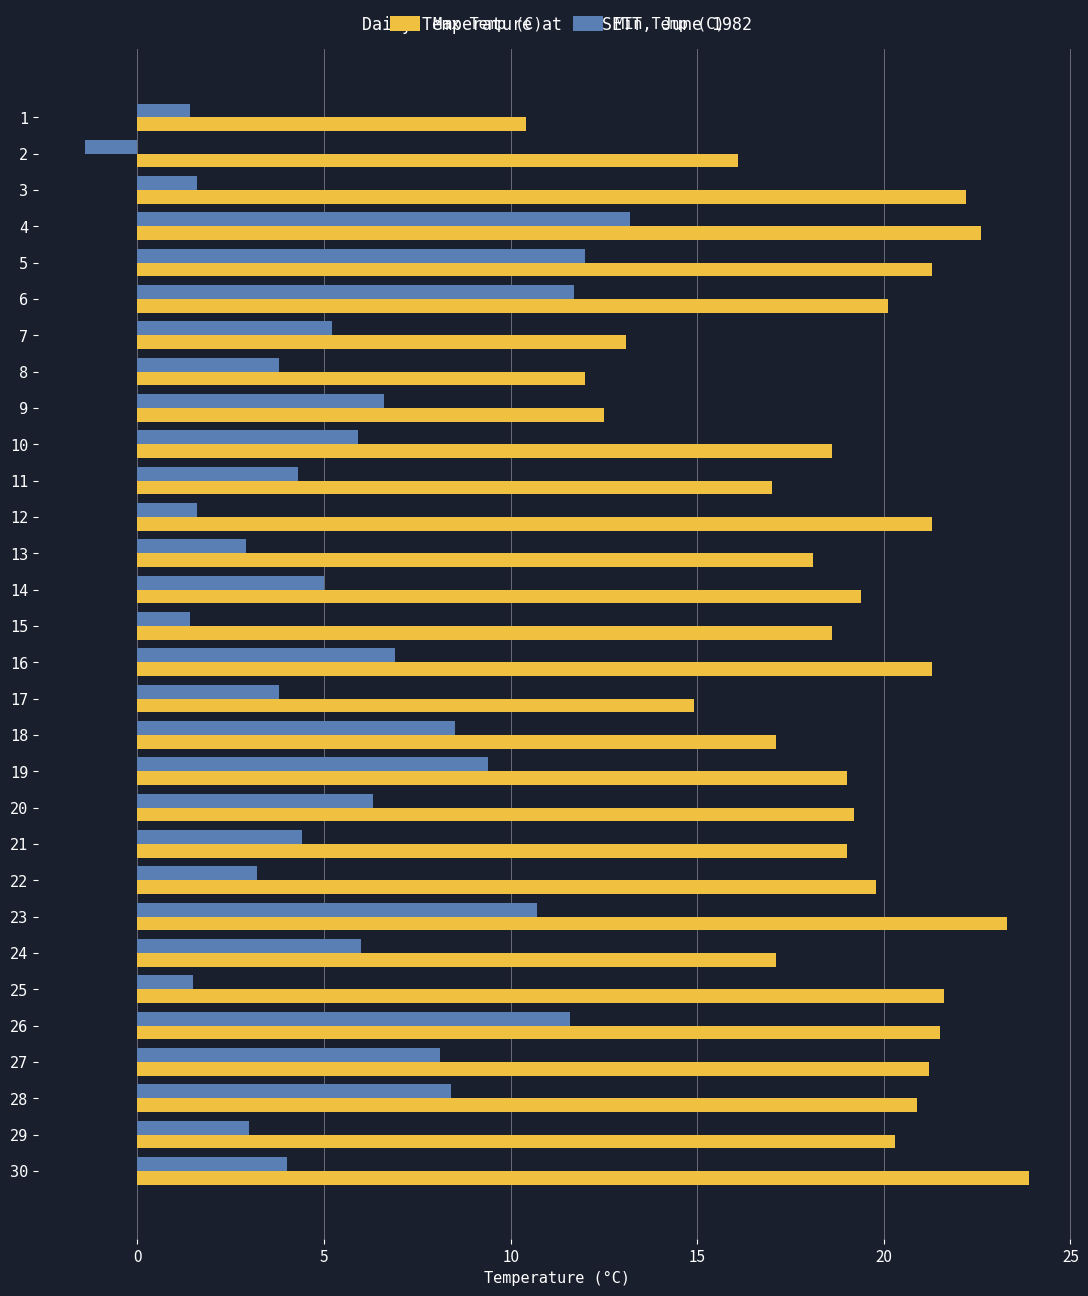

List the series in order of their overall mean, lowest first.

Min Temp (C), Max Temp (C)